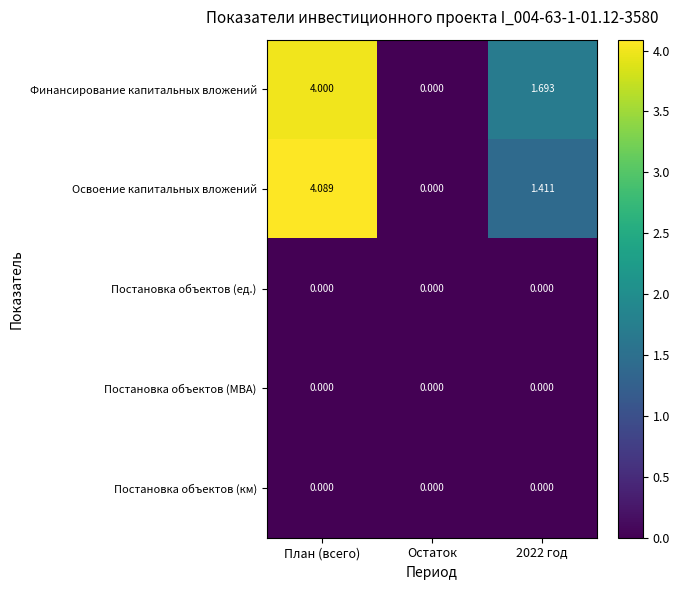

Which label corresponds to the largest value in the chart?

План (всего)